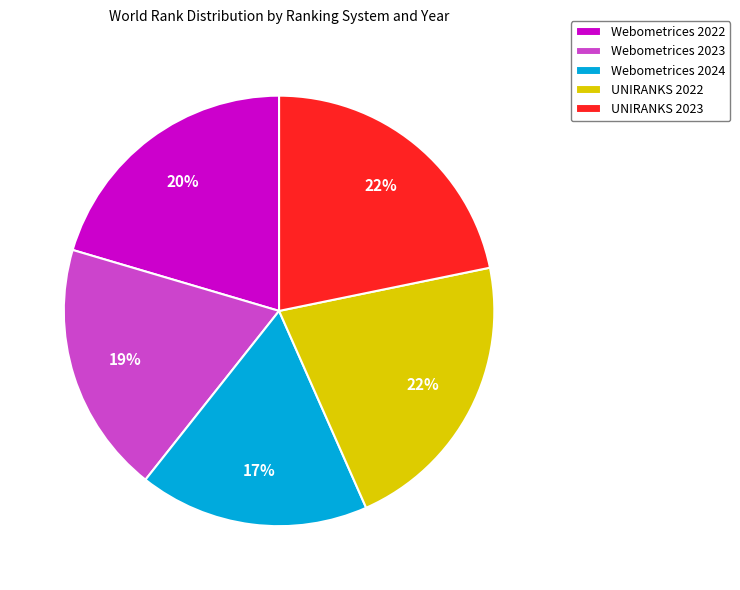

The UNIRANKS 2022 slice represents 22% of the pie. True or false?

True